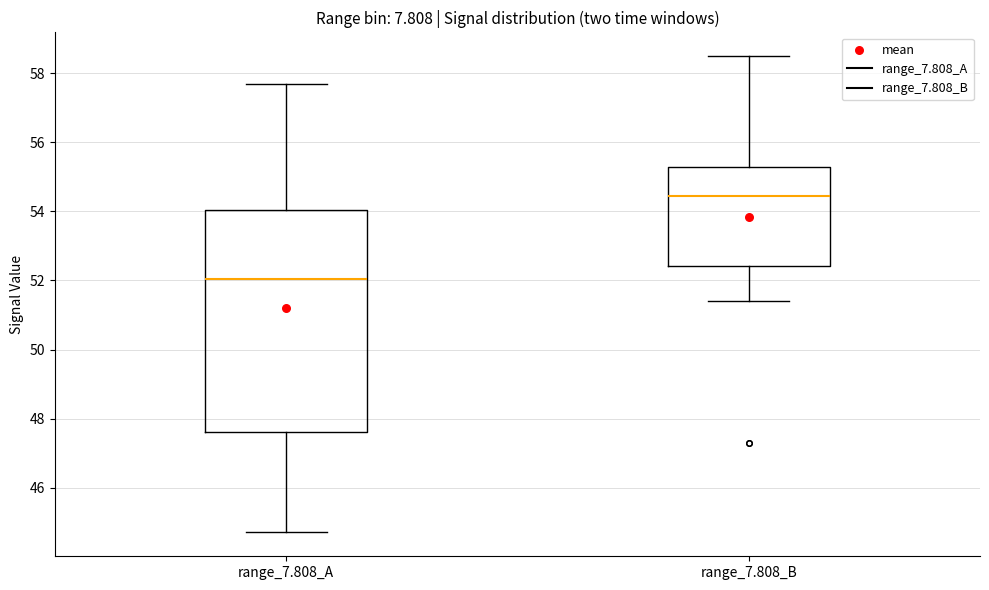

Where does the upper whisker of the box for range_7.808_B end on the y-axis? The values are not printed on the chart, so give them approximately, as read against the axis.

58.6